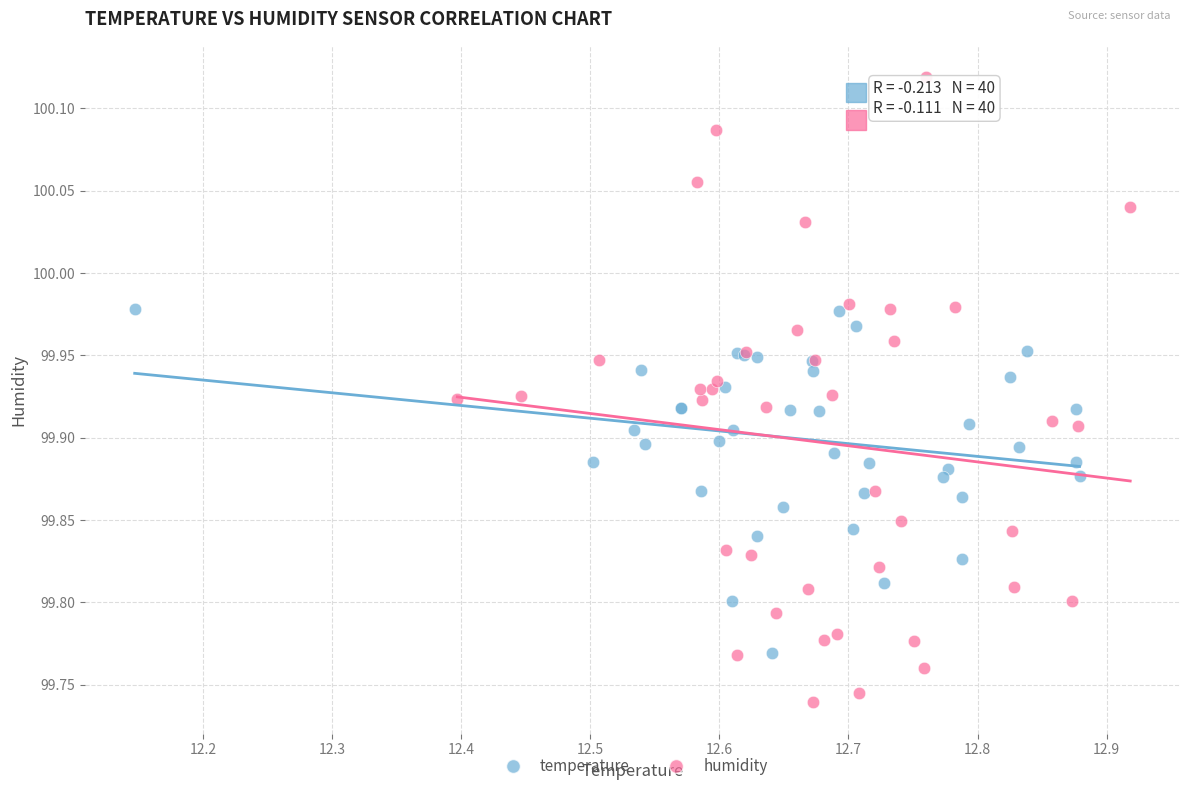

Which series has the widest spread of Y values?

humidity